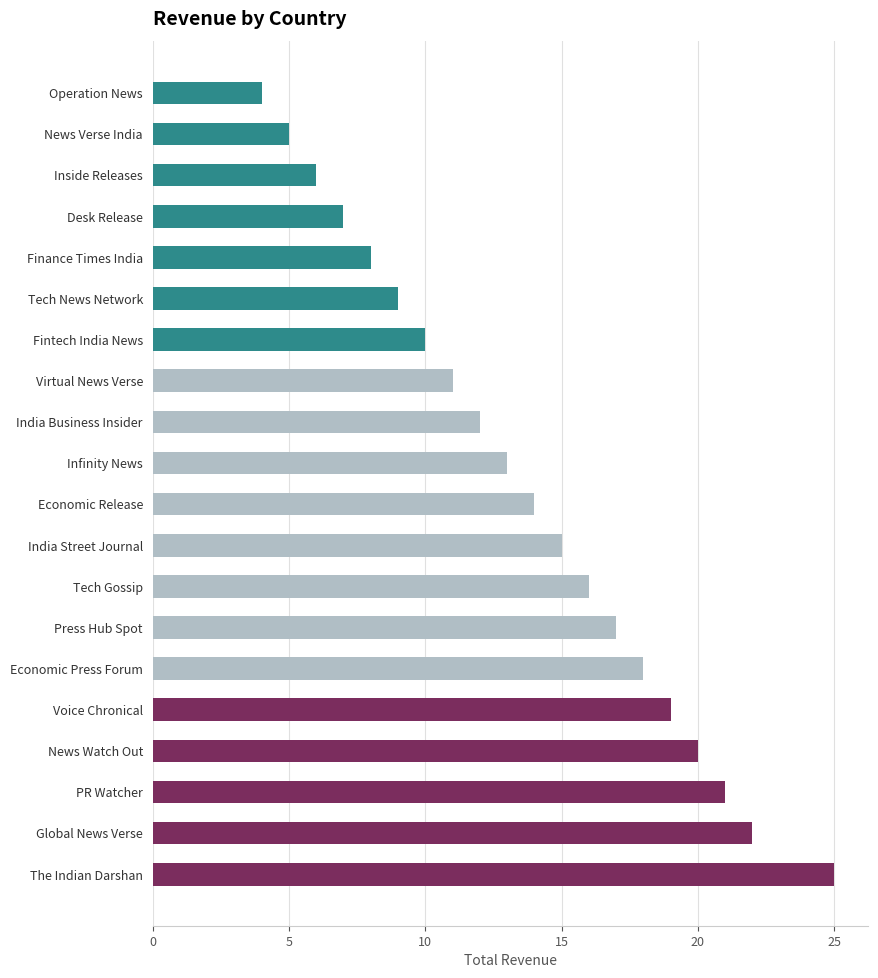

The chart shows a value of 5 at Tech News Network. True or false?

False